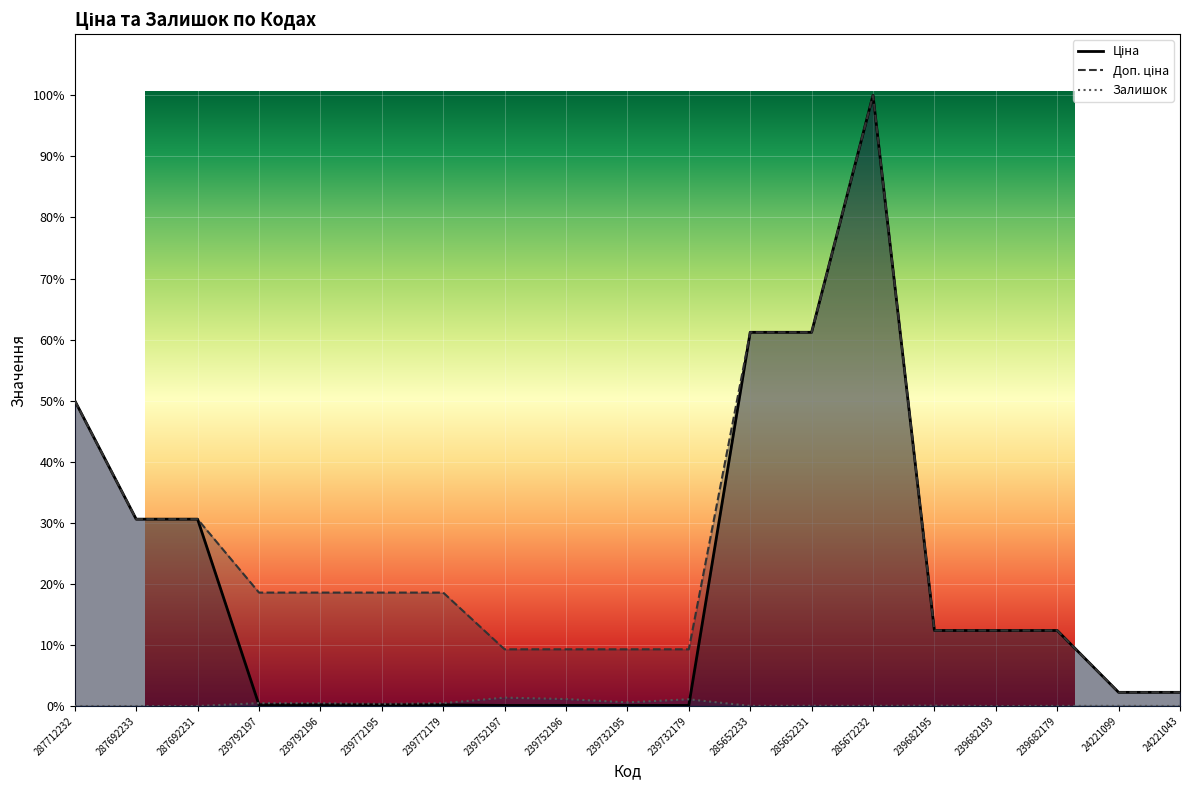

How many interior local peaks does the Залишок series have?

6